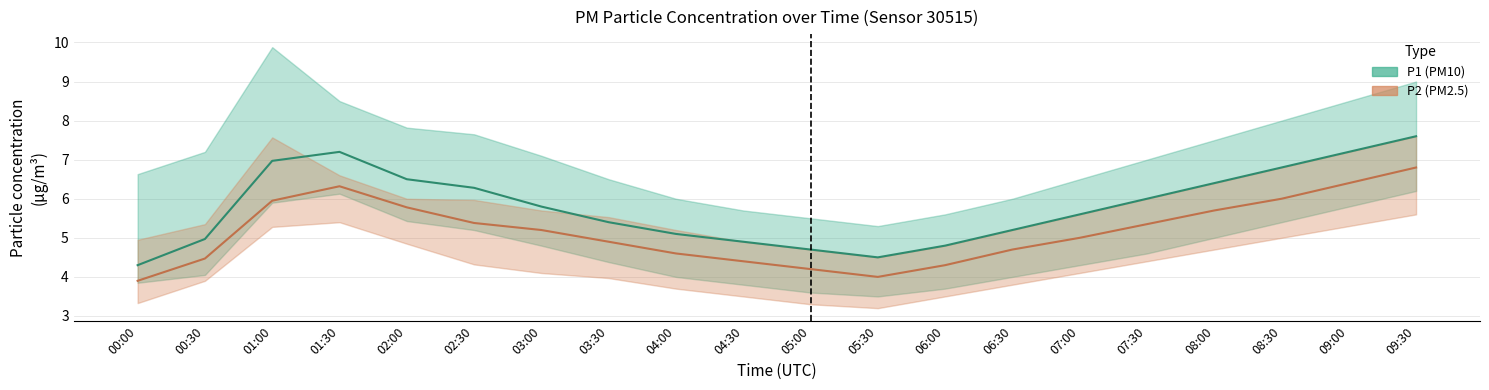

How many interior local valleys does the P2_upper series have?

1